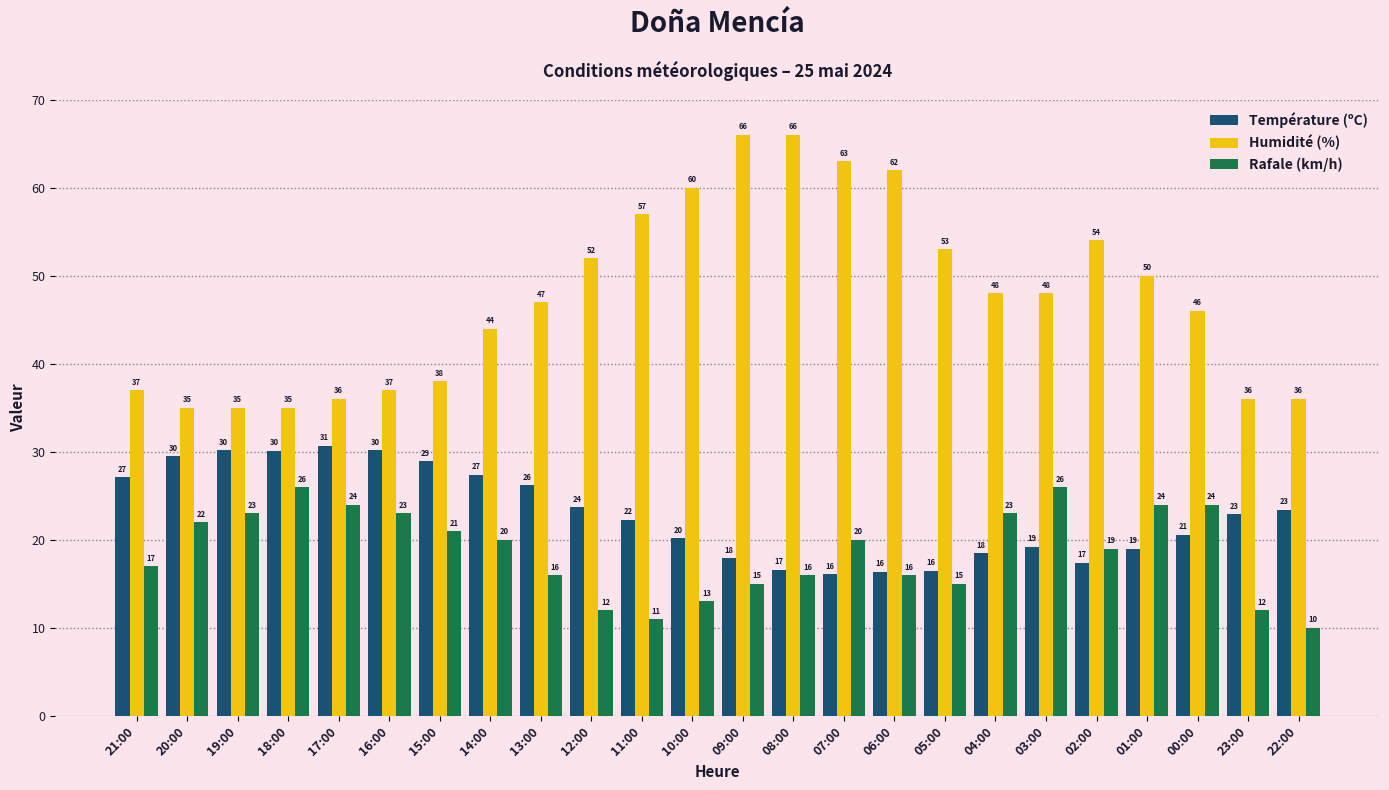

The value of Humidité (%) at 07:00 is 63.0. True or false?

True